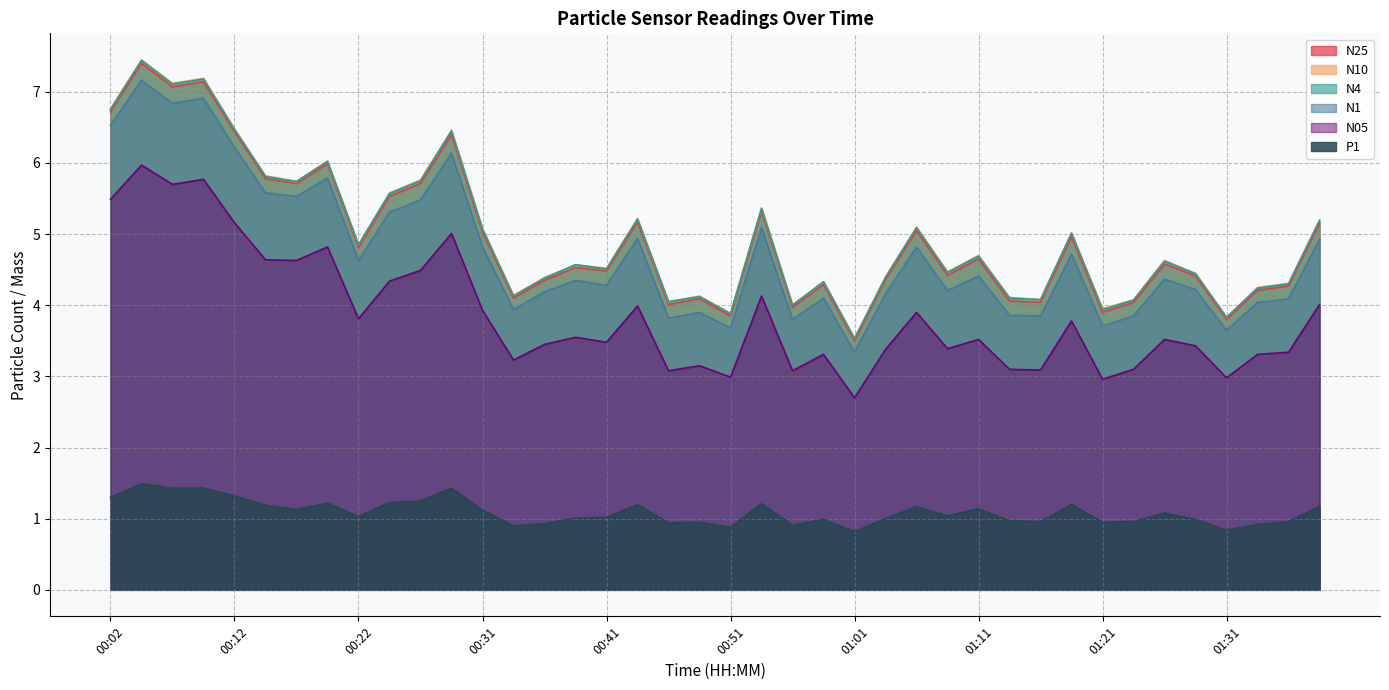

What is the smallest value displayed?

0.8